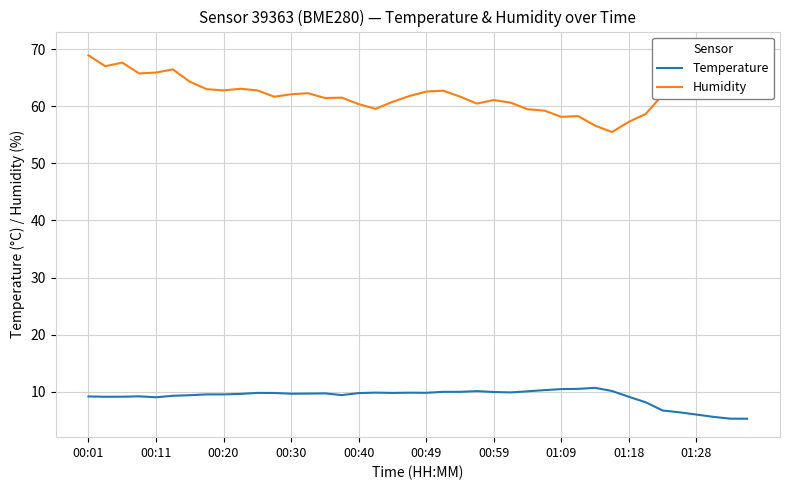

How many data points in Humidity are above 62?

21